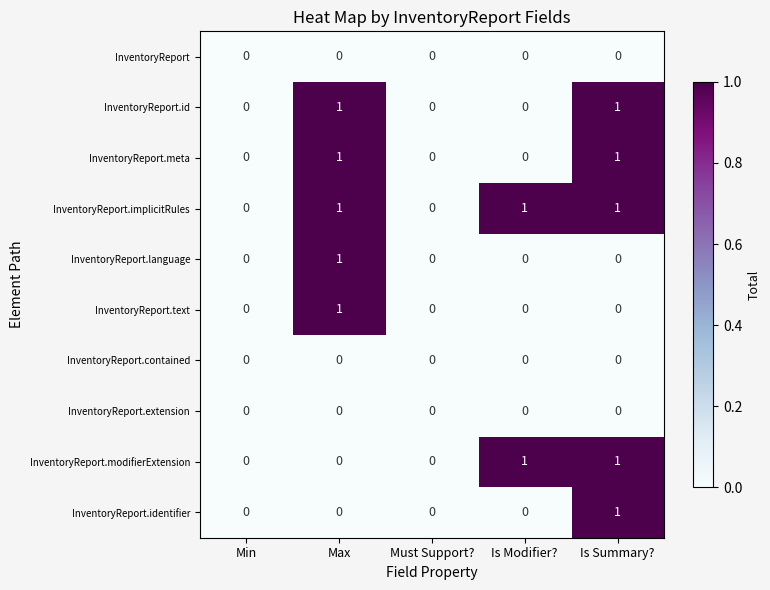

Is it true that InventoryReport.meta equals 1 at Max?

True